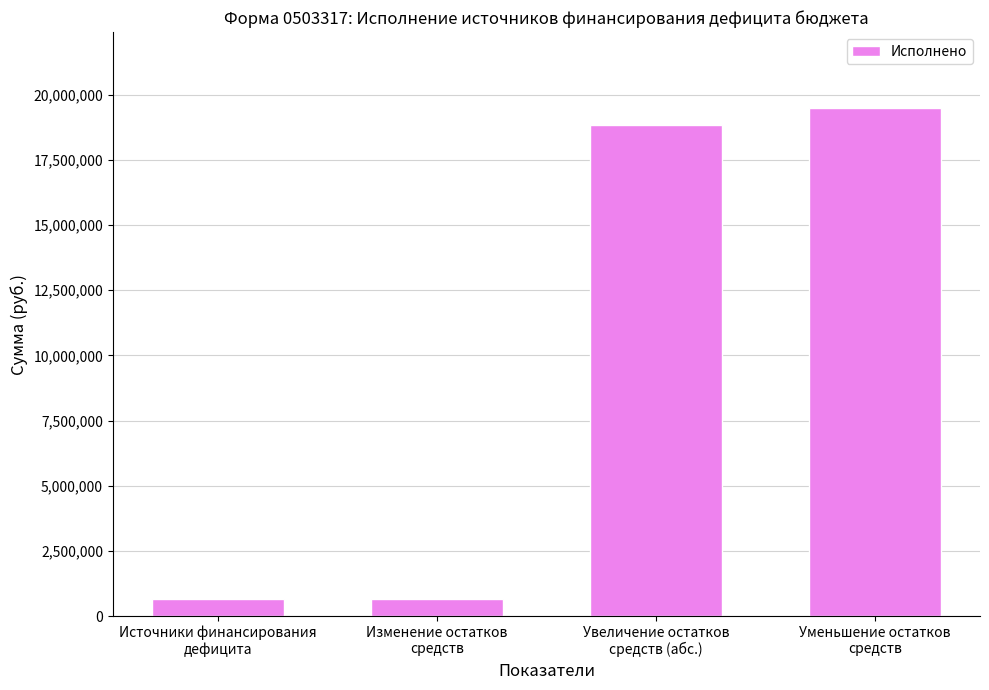

What is the value of the 2nd bar from the left?

651257.2